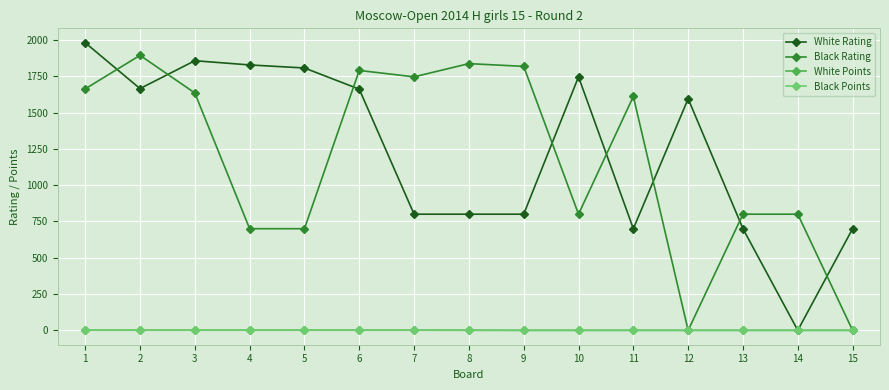

Is the value of White Points at 9 greater than the value of Black Rating at 13?

No